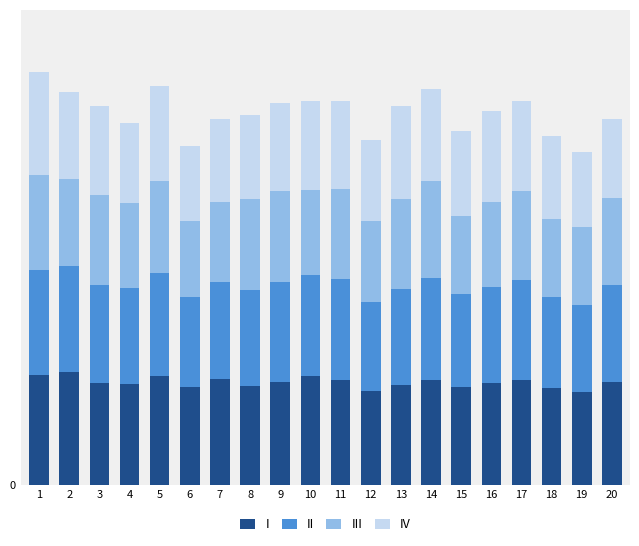

What are all the series names shown in the legend?

I, II, III, IV